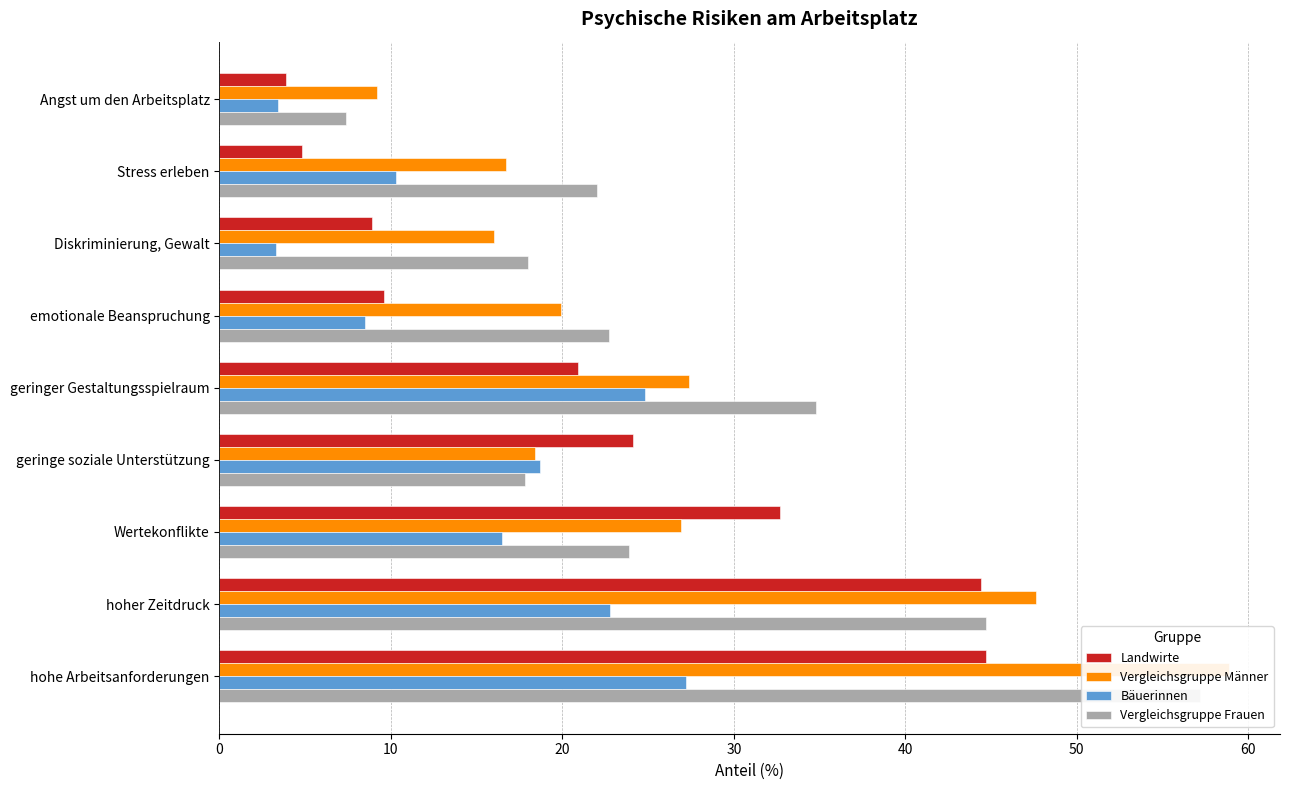

What are all the series names shown in the legend?

Landwirte, Vergleichsgruppe Männer, Bäuerinnen, Vergleichsgruppe Frauen